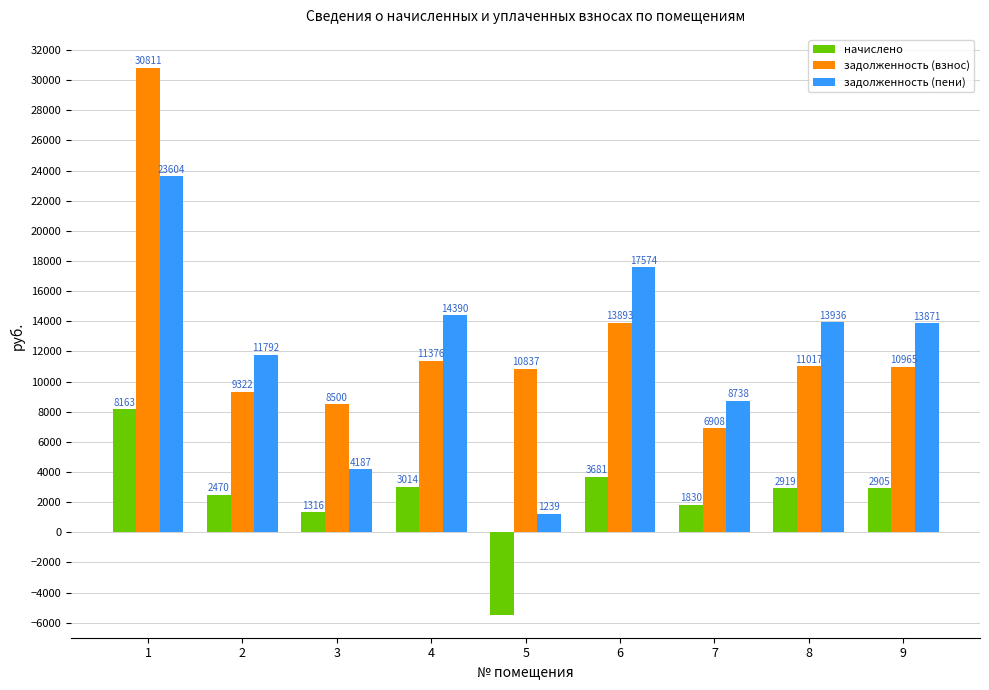

Are the bars horizontal?

No